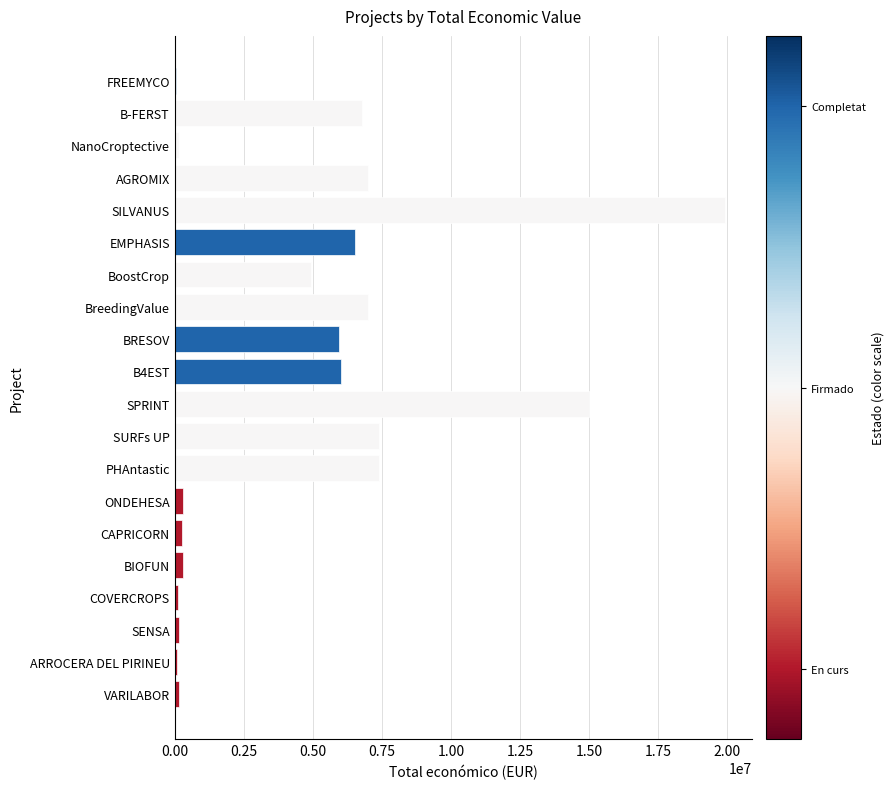

Is it true that the value at EMPHASIS is 9046797?

False